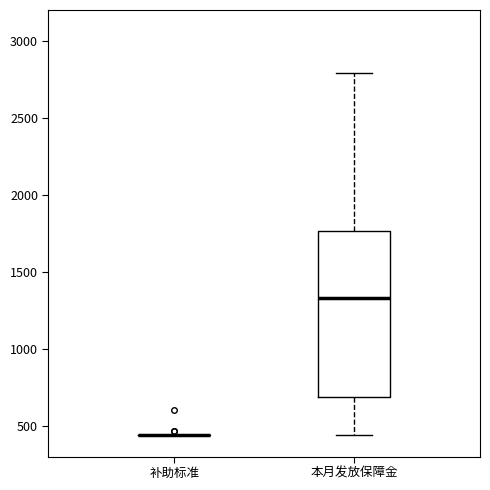

Reading left to right, transcribe this box plot: for each box, give where its median line is, the range the box spans, and where its two whiskers end, as read against the y-axis. The values are not printed on the chart, so give them approximately, as read against the axis.

补助标准: box collapsed to a line at 450, whiskers 450 to 450
本月发放保障金: median 1350, box 700 to 1750, whiskers 450 to 2800